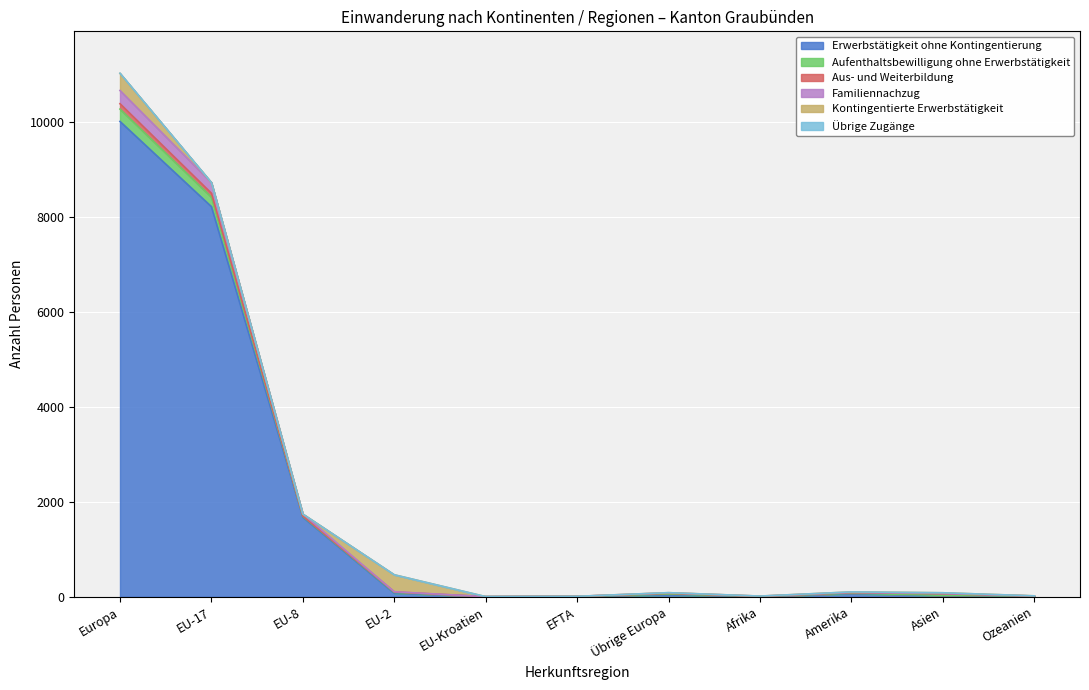

List the labels in order of Familiennachzug value, largest first.

Europa, EU-17, EU-8, EU-2, Amerika, Übrige Europa, Asien, Ozeanien, Afrika, EFTA, EU-Kroatien